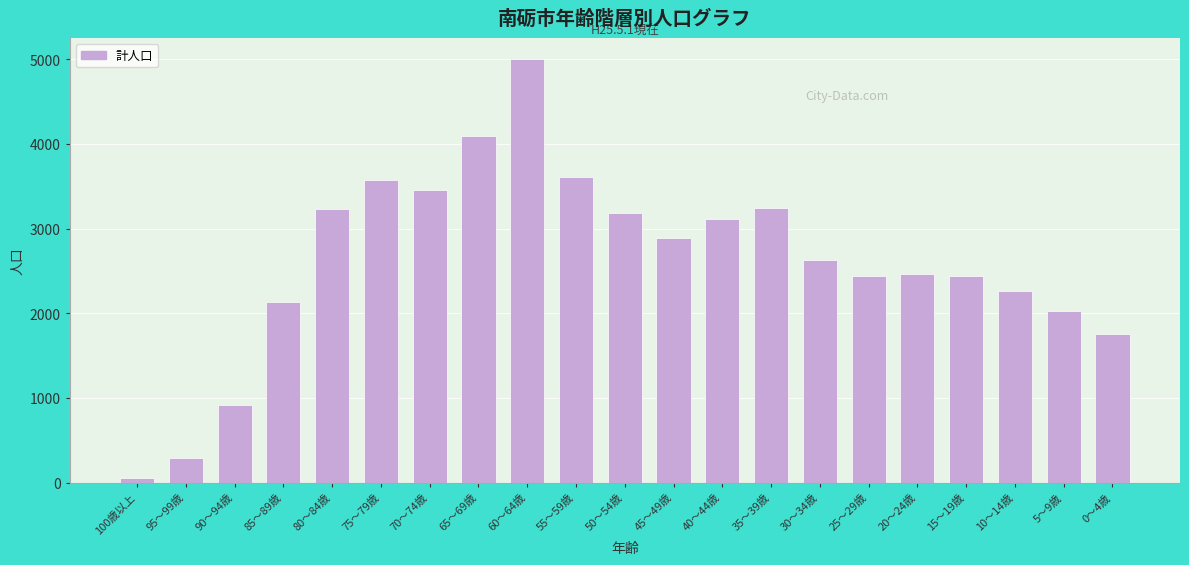

At which category does the chart reach its minimum across all series?

100歳以上